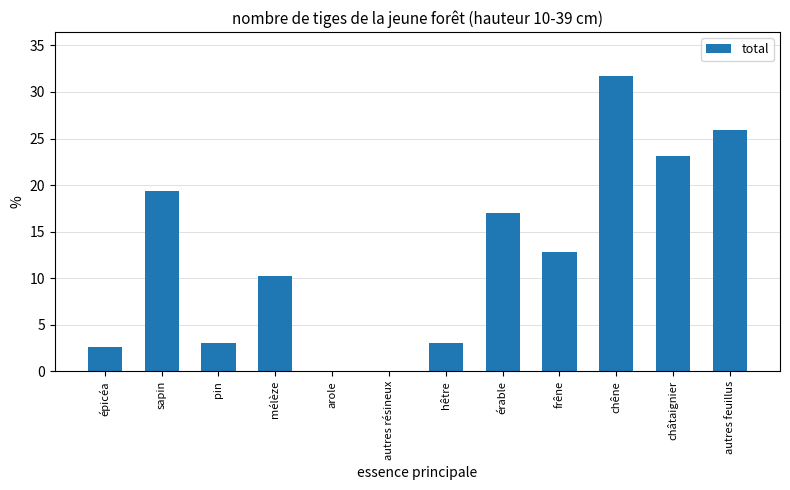

Reading left to right, extract all data points from this chart.

2.6	19.4	3.0	10.2	0.0	0.0	3.0	17.0	12.8	31.7	23.1	25.9